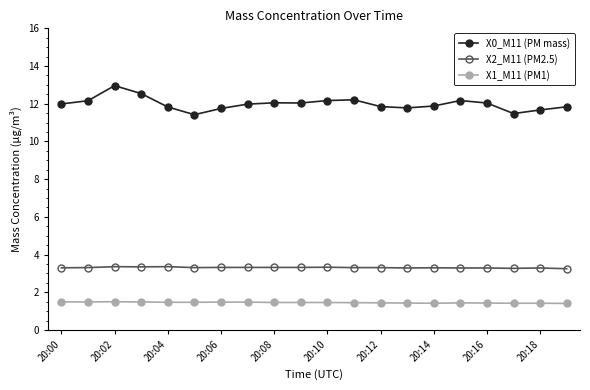

What is the difference between the maximum and minimum values in the X2_M11 (PM2.5) series?

0.1